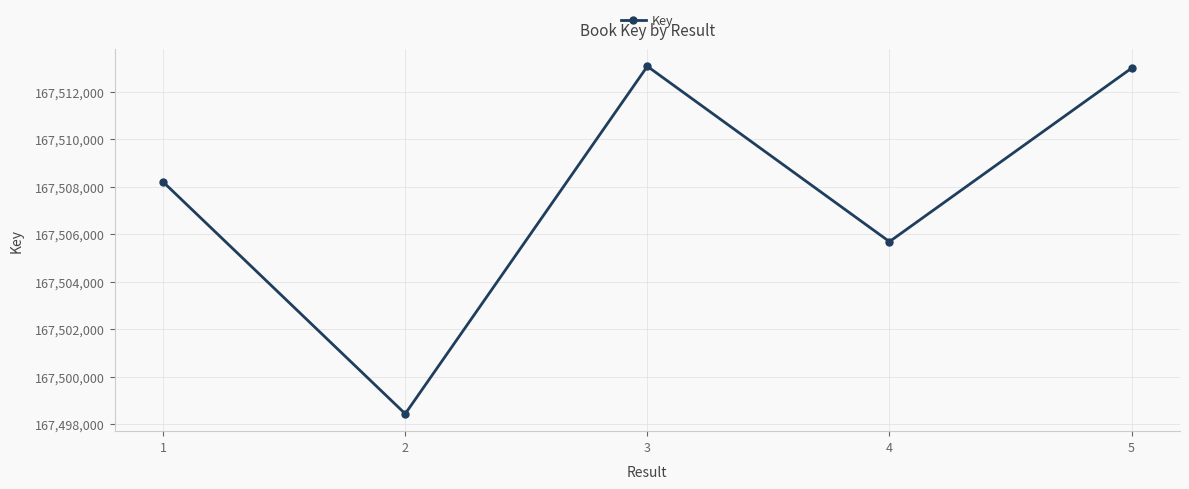

What is the difference between the maximum and minimum values?

14649